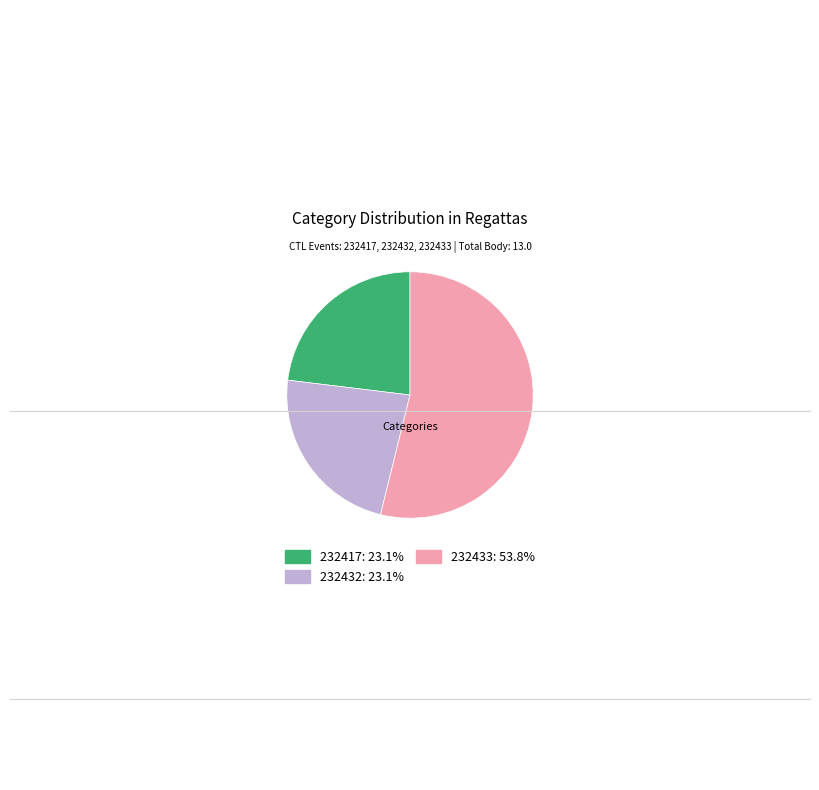

The 232433 slice represents 54% of the pie. True or false?

True